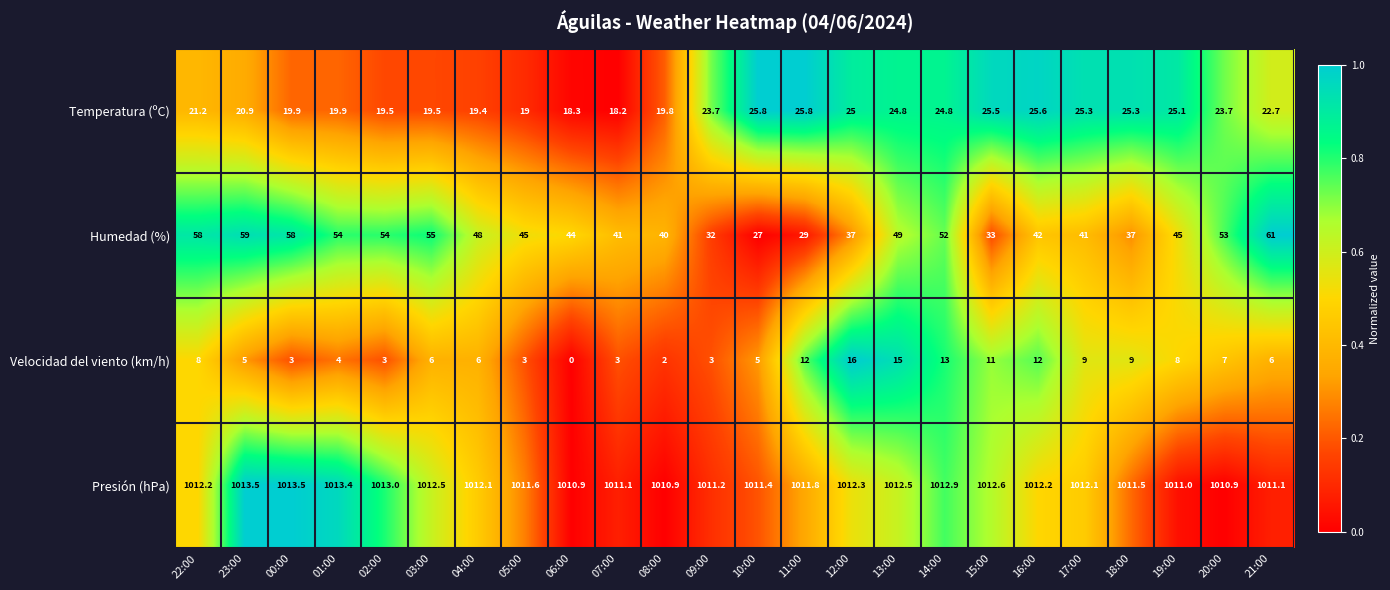

What is the sum of the Velocidad del viento (km/h) values at 10:00 and 01:00?

9.0